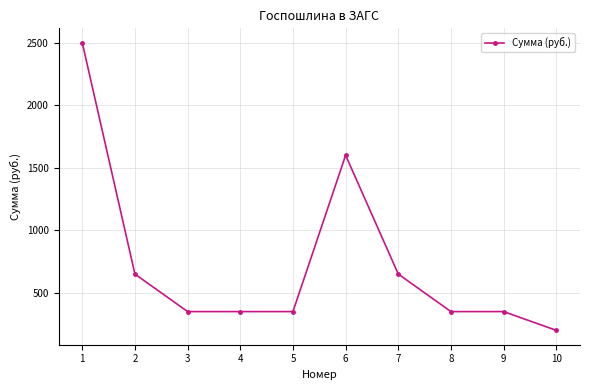

Which category has the highest value across all series?

1